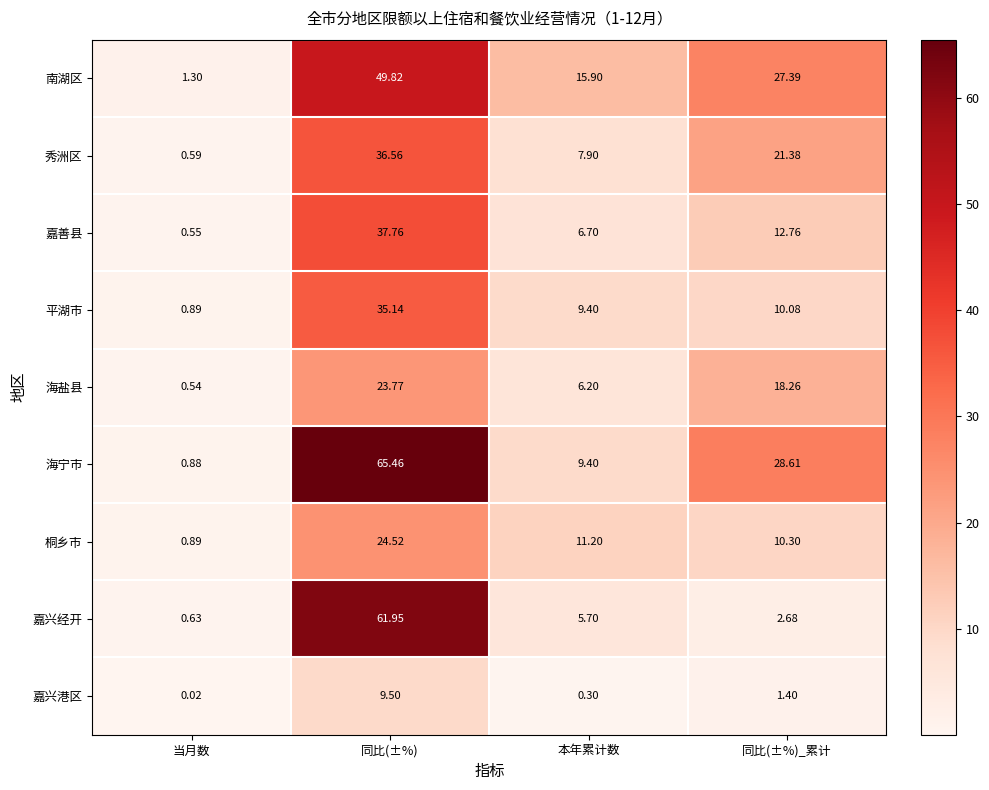

What is the spread (max minus min) of values at 同比(±%)?

56.0